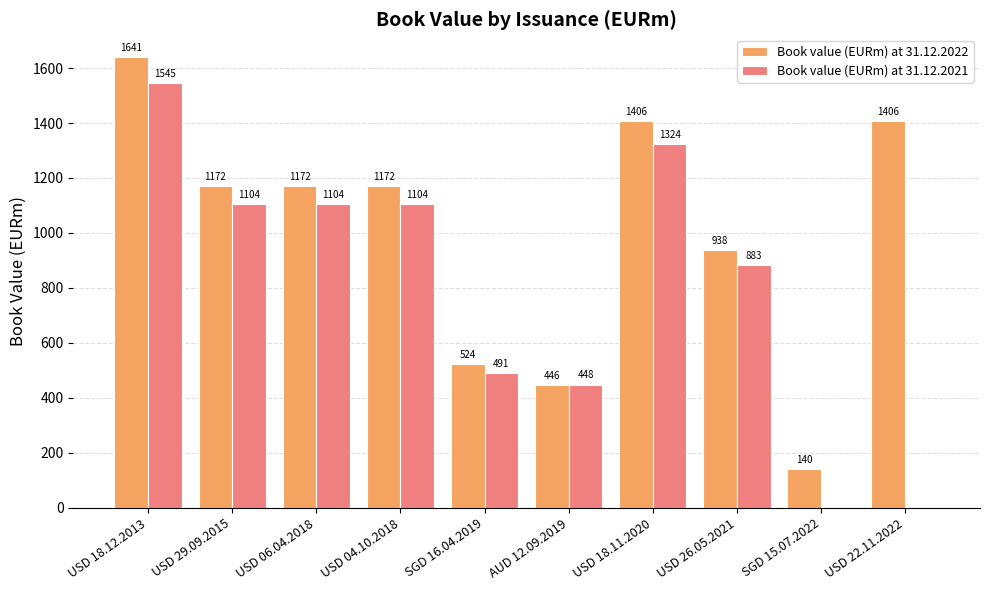

Reading left to right, list all the values displayed in this chart.

Book value (EURm) at 31.12.2022: USD 18.12.2013=1641	USD 29.09.2015=1172	USD 06.04.2018=1172	USD 04.10.2018=1172	SGD 16.04.2019=524	AUD 12.09.2019=446	USD 18.11.2020=1406	USD 26.05.2021=938	SGD 15.07.2022=140	USD 22.11.2022=1406
Book value (EURm) at 31.12.2021: USD 18.12.2013=1545	USD 29.09.2015=1104	USD 06.04.2018=1104	USD 04.10.2018=1104	SGD 16.04.2019=491	AUD 12.09.2019=448	USD 18.11.2020=1324	USD 26.05.2021=883	SGD 15.07.2022=0	USD 22.11.2022=0